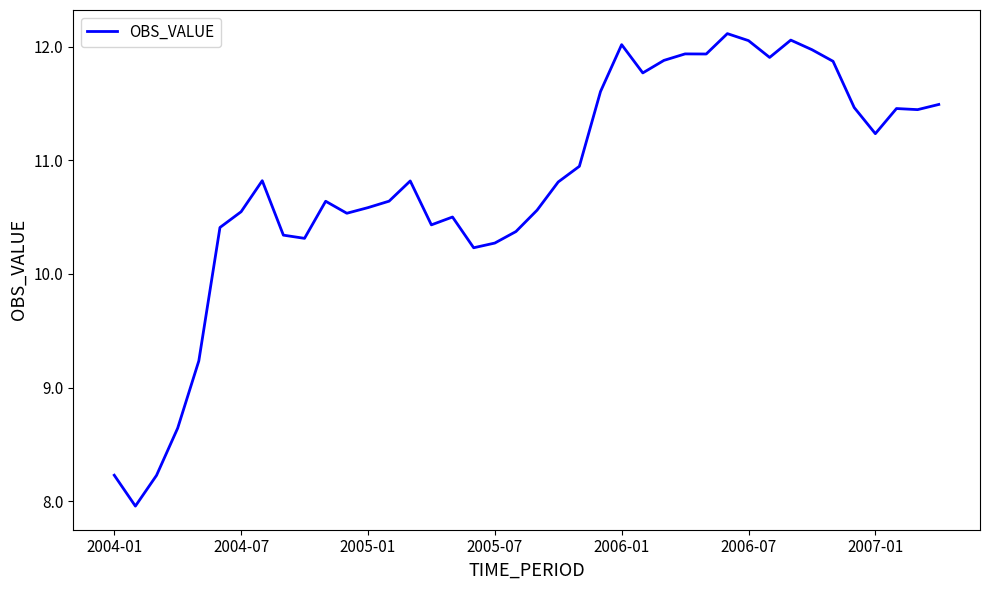

What is the smallest value displayed?

8.0